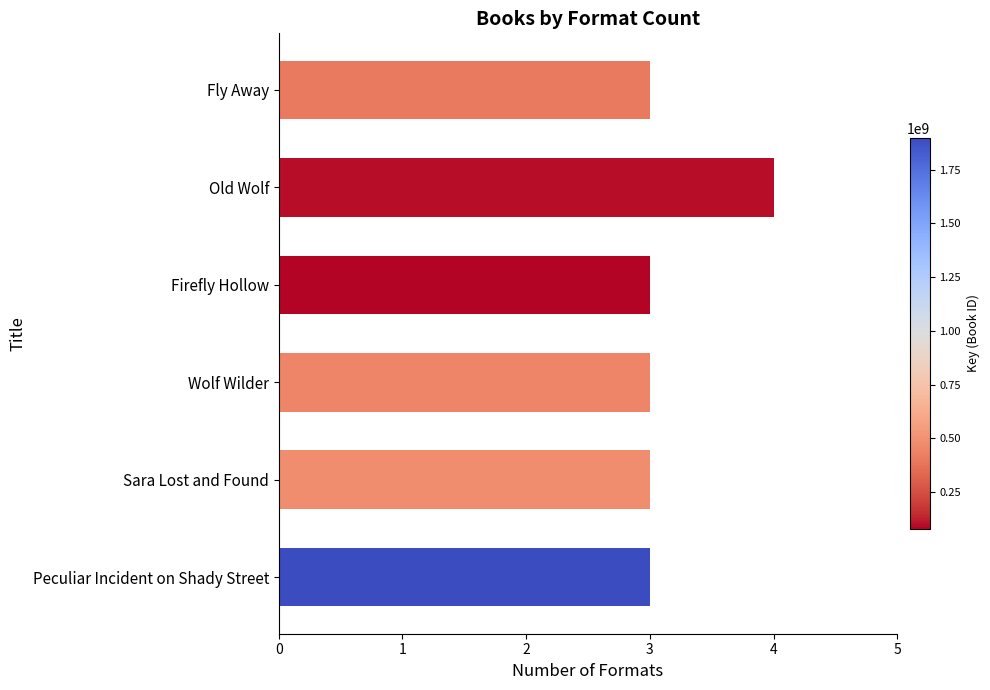

Count the values in the range 3 to 4.

6